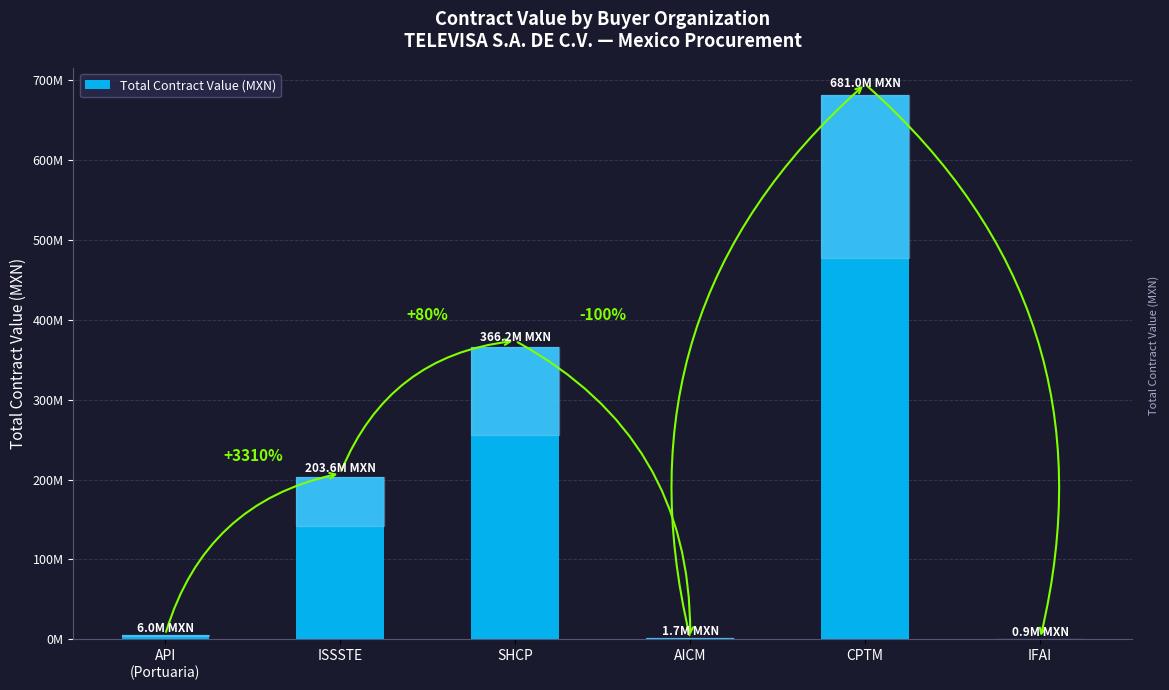

Rank the categories by value from lowest to highest.

IFAI, AICM, API
(Portuaria), ISSSTE, SHCP, CPTM